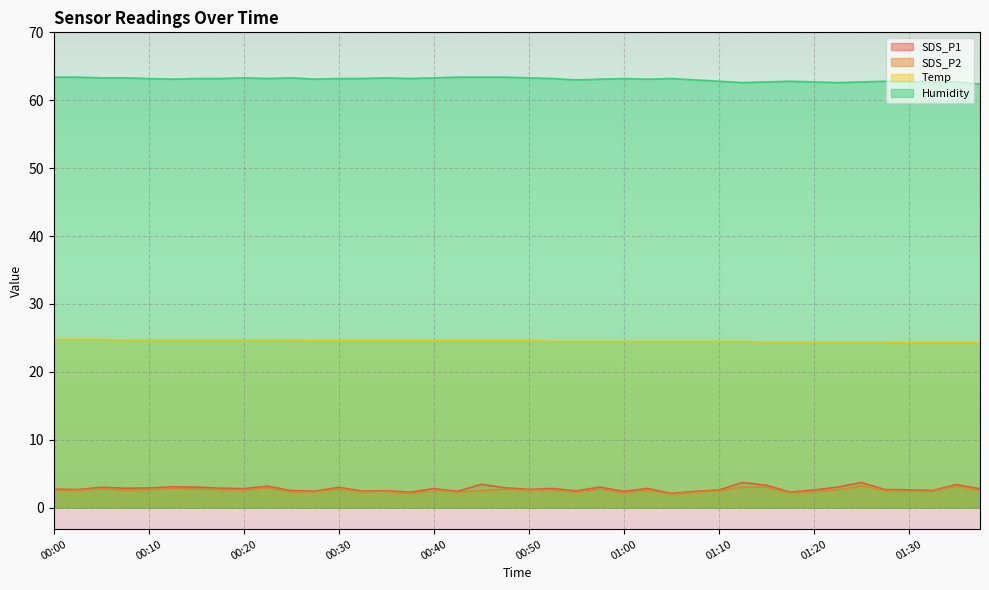

In SDS_P2, how many points are lower than both neighbors (excluding endpoints)?

10